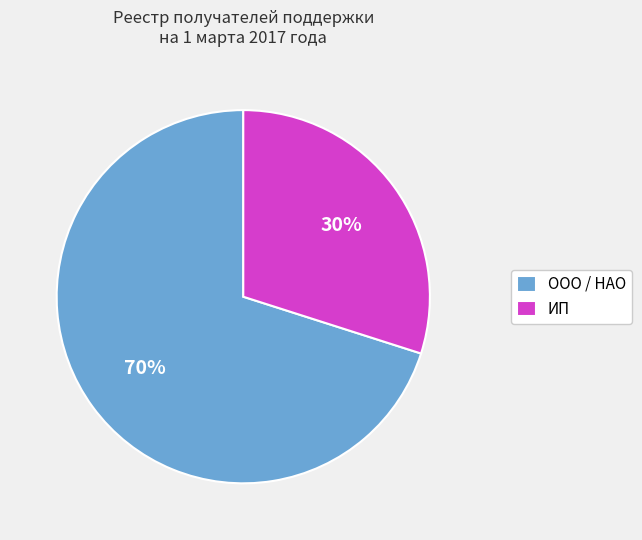

To the nearest percent, what is the combined percentage of ИП and ООО / НАО?

100%